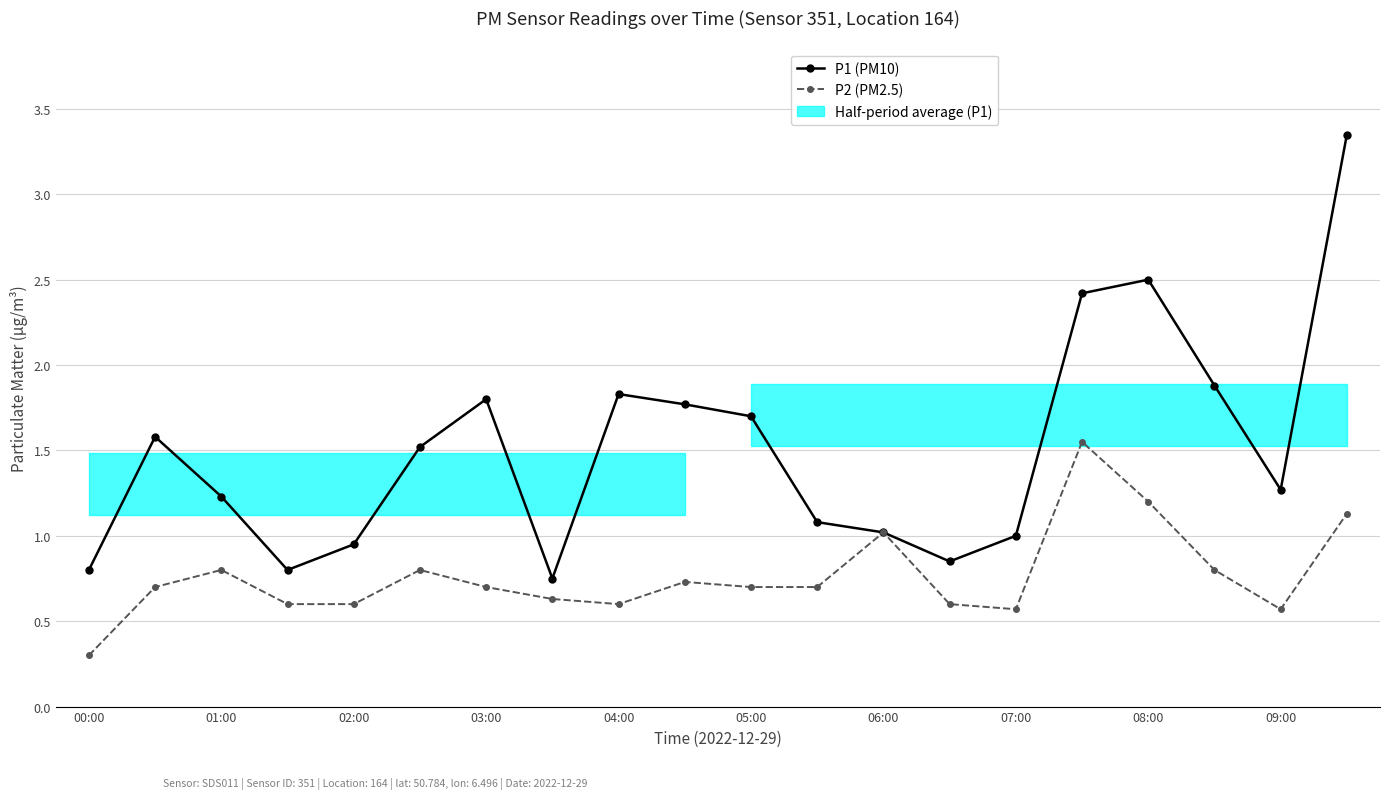

Between 05:00 and 12, which series saw the biggest shift?

P1 (PM10)